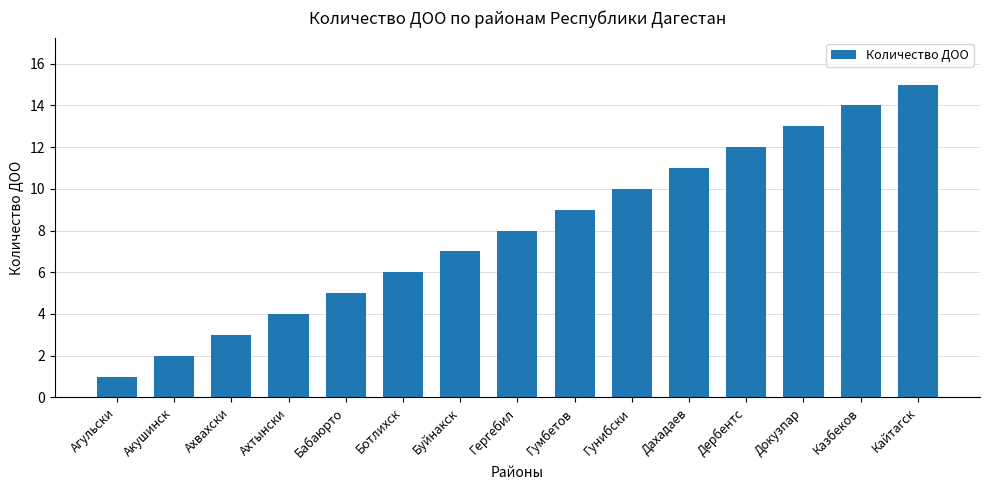

Where is the data nearest to the value 8?

Гергебил